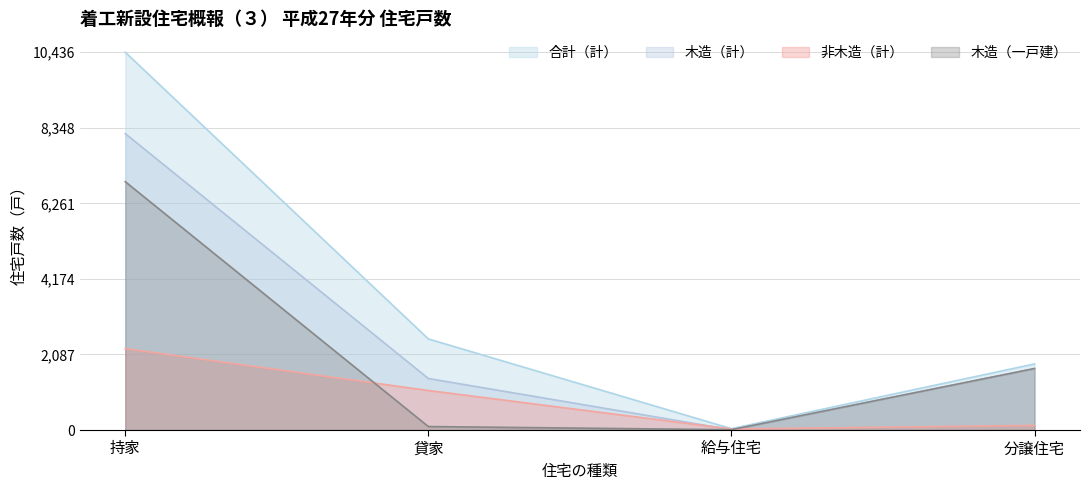

How many data points in 木造（計） are above 1699?

2